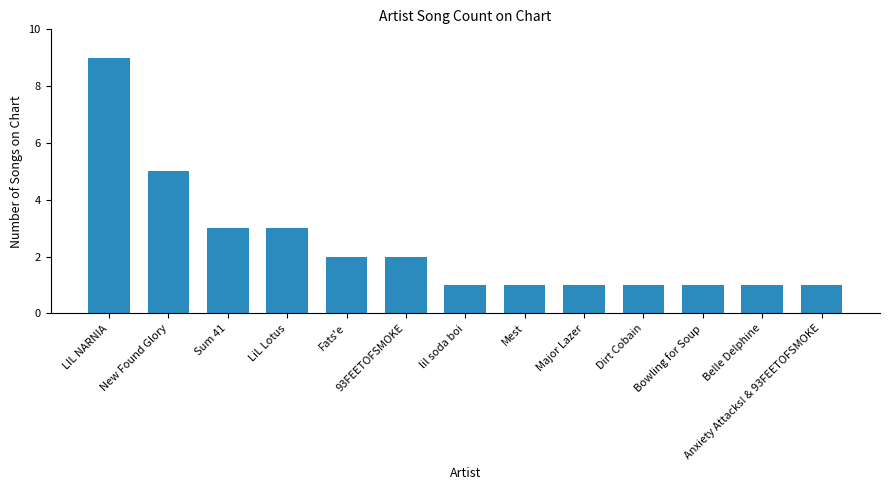

What is the label of the 8th bar from the left?

Mest